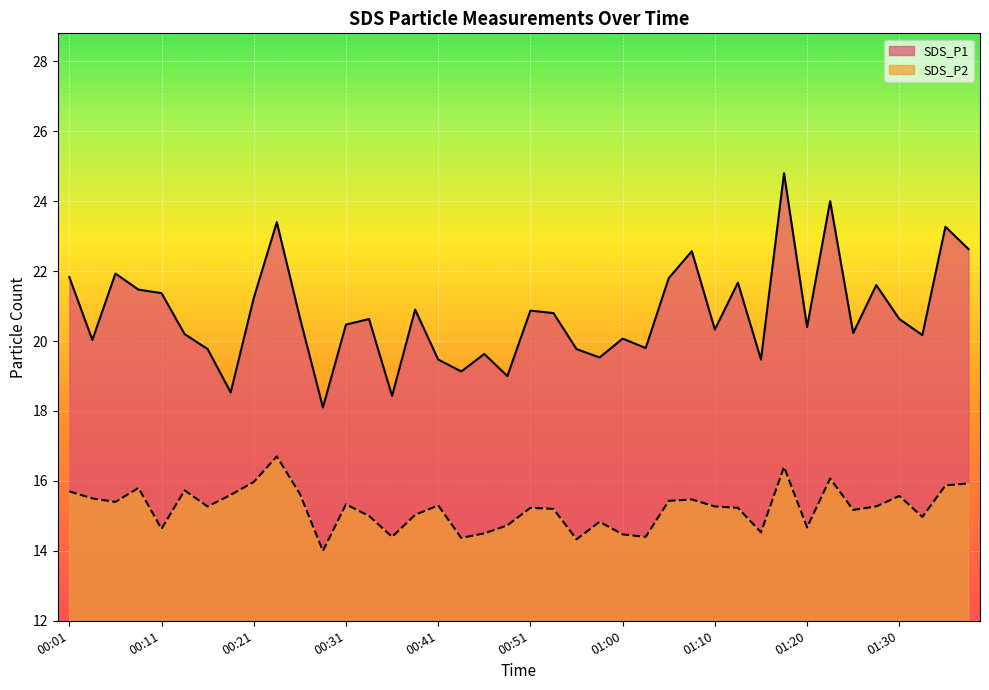

How many series are shown in this chart?

2